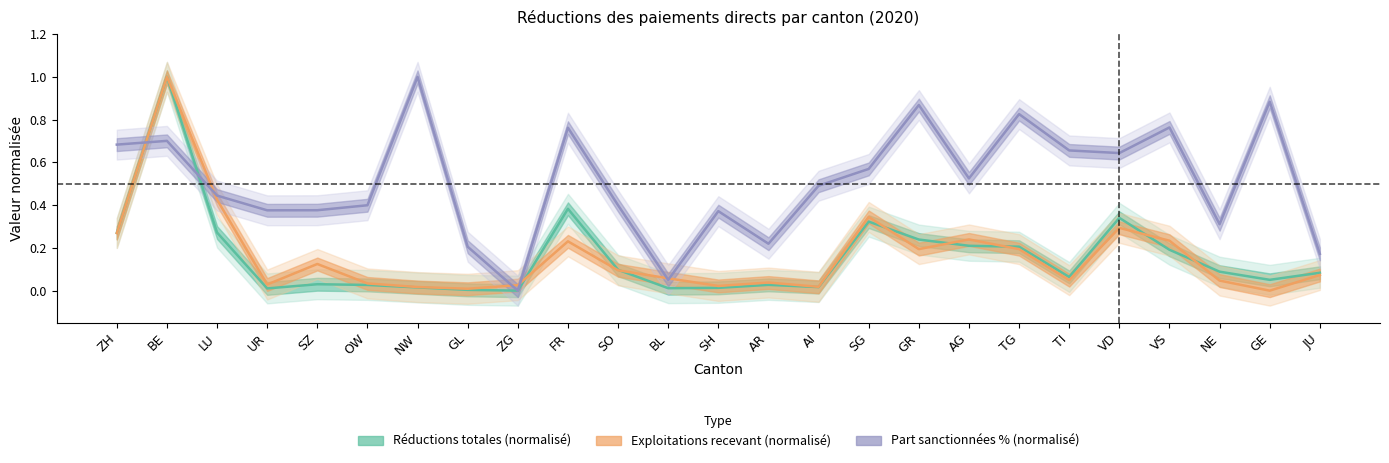

What is the sum of all Part d exploitations sanctionnées (%) values?

12.7